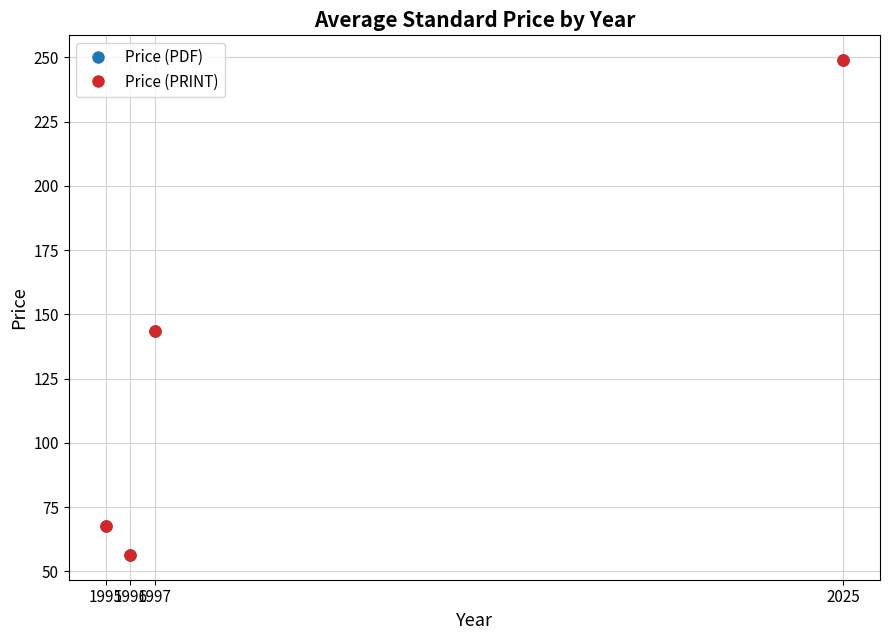

Is this an area chart (filled region under the line)?

No